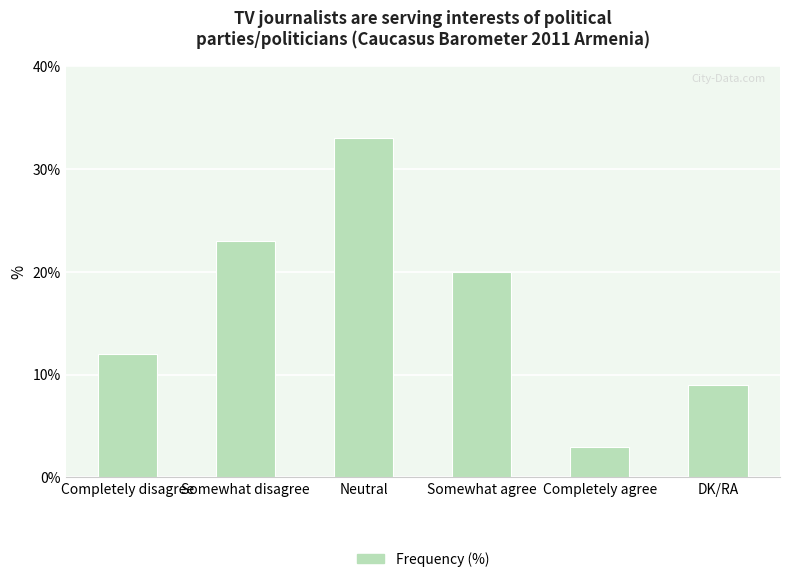

What is the sum of the values at Somewhat agree and Completely agree?

23